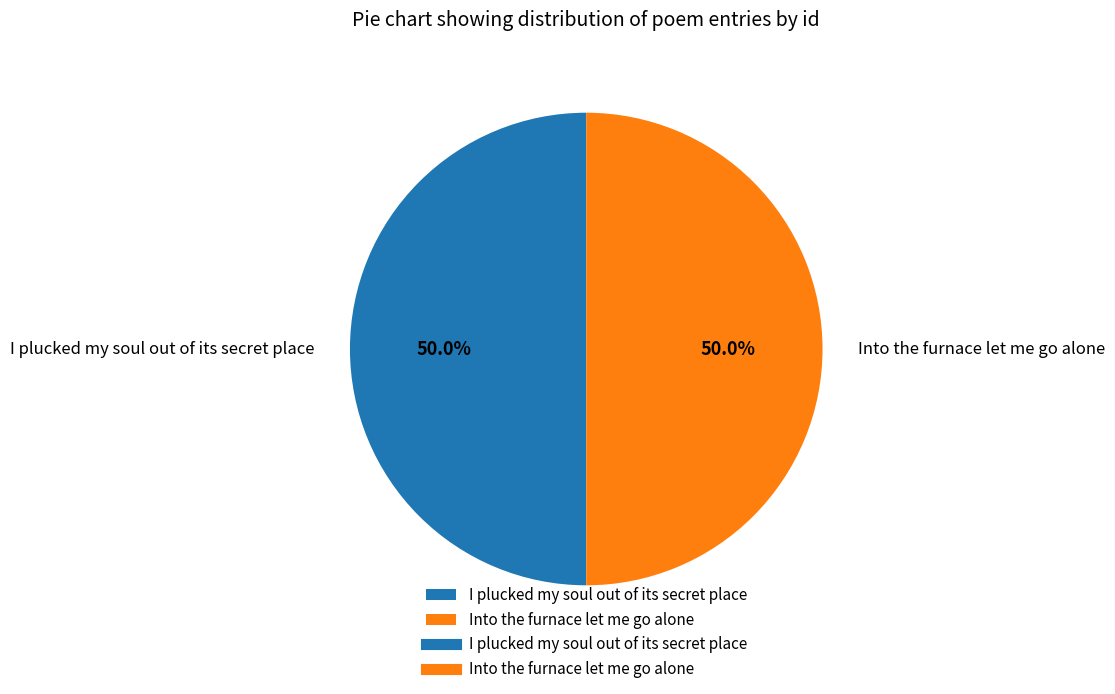

Approximately how many times larger is the value at I plucked my soul out of its secret place compared to Into the furnace let me go alone?

1.0